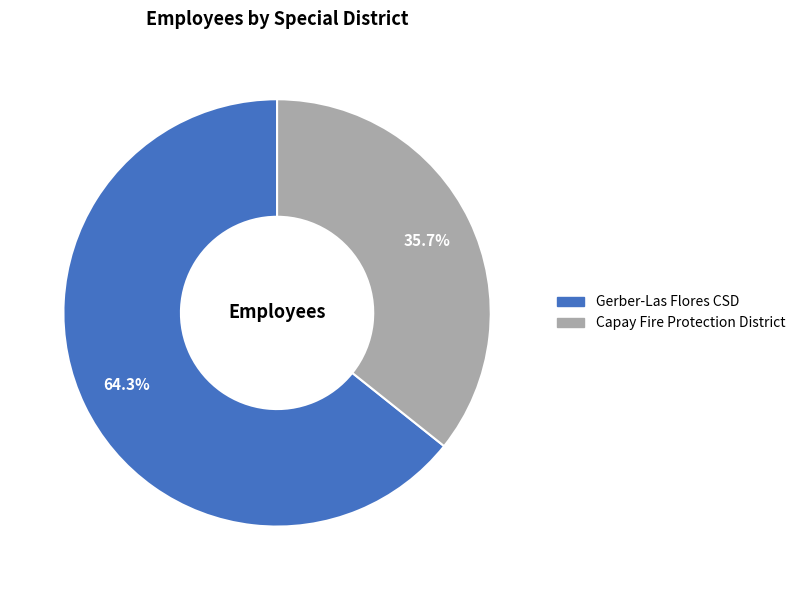

Rank the categories by value from lowest to highest.

Capay Fire Protection District, Gerber-Las Flores CSD